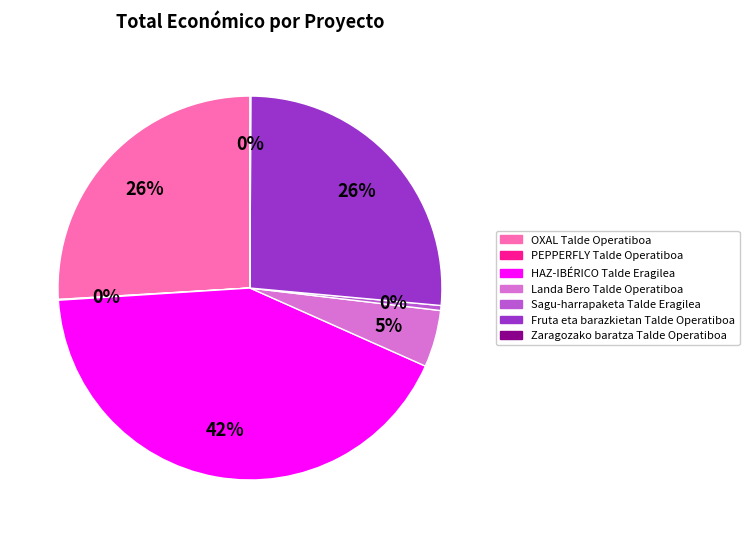

The Fruta eta barazkietan Talde Operatiboa slice represents 26% of the pie. True or false?

True